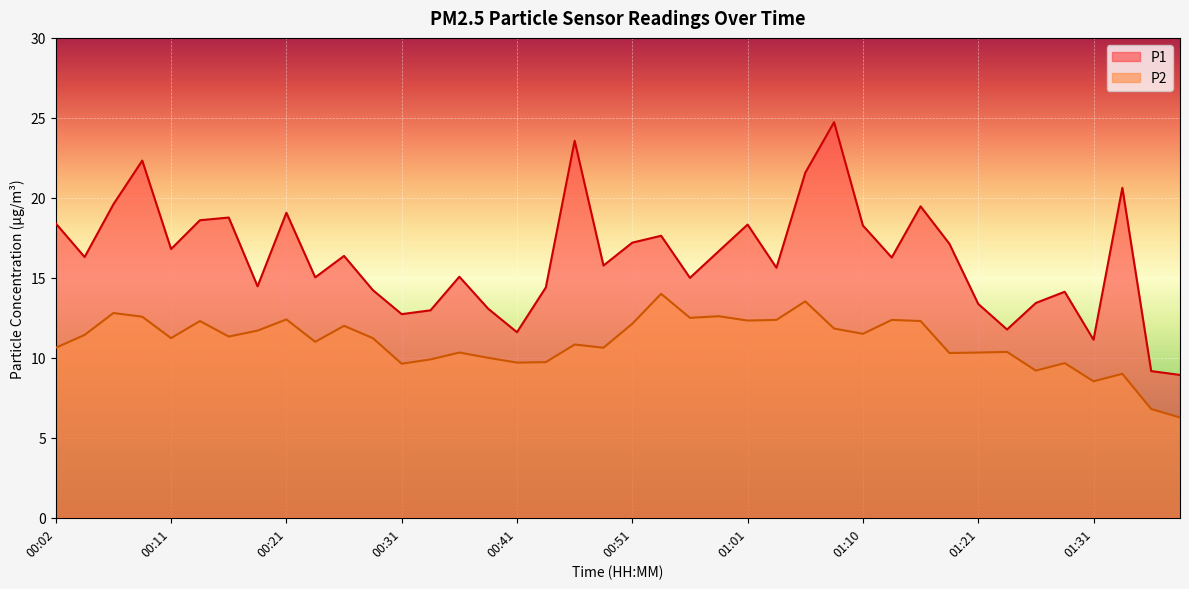

Reading left to right, list all the values displayed in this chart.

P1: 18.4	16.3	19.6	22.3	16.8	18.6	18.8	14.5	19.1	15.0	16.4	14.2	12.7	13.0	15.1	13.1	11.6	14.4	23.6	15.8	17.2	17.6	15.0	16.7	18.3	15.6	21.6	24.7	18.3	16.3	19.5	17.1	13.4	11.8	13.4	14.1	11.1	20.6	9.2	8.9
P2: 10.6	11.4	12.8	12.6	11.2	12.3	11.3	11.7	12.4	11.0	12.0	11.2	9.6	9.9	10.3	10.0	9.7	9.7	10.8	10.6	12.1	14.0	12.5	12.6	12.3	12.4	13.5	11.8	11.5	12.4	12.3	10.3	10.3	10.4	9.2	9.7	8.5	9.0	6.8	6.3